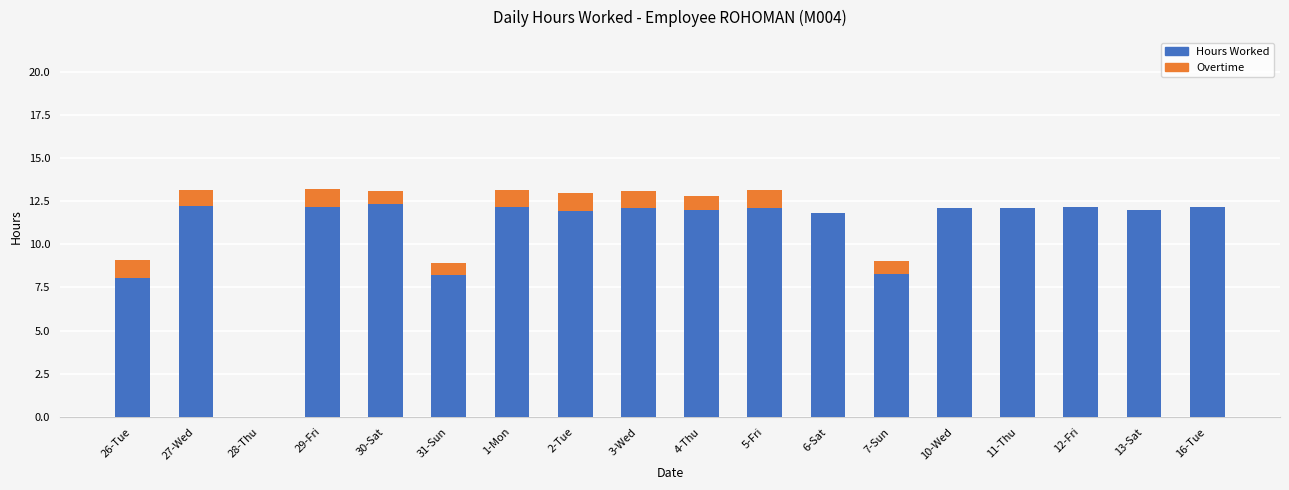

Is it true that Hours Worked equals 2.6 at 6-Sat?

False